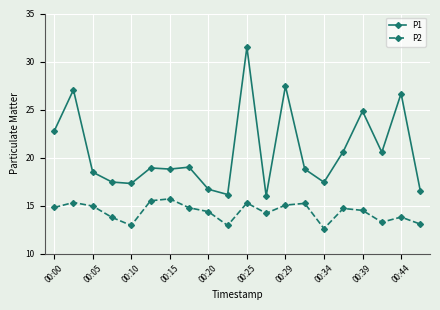

What is the value of the P2 point at the 2nd from the left?

15.3